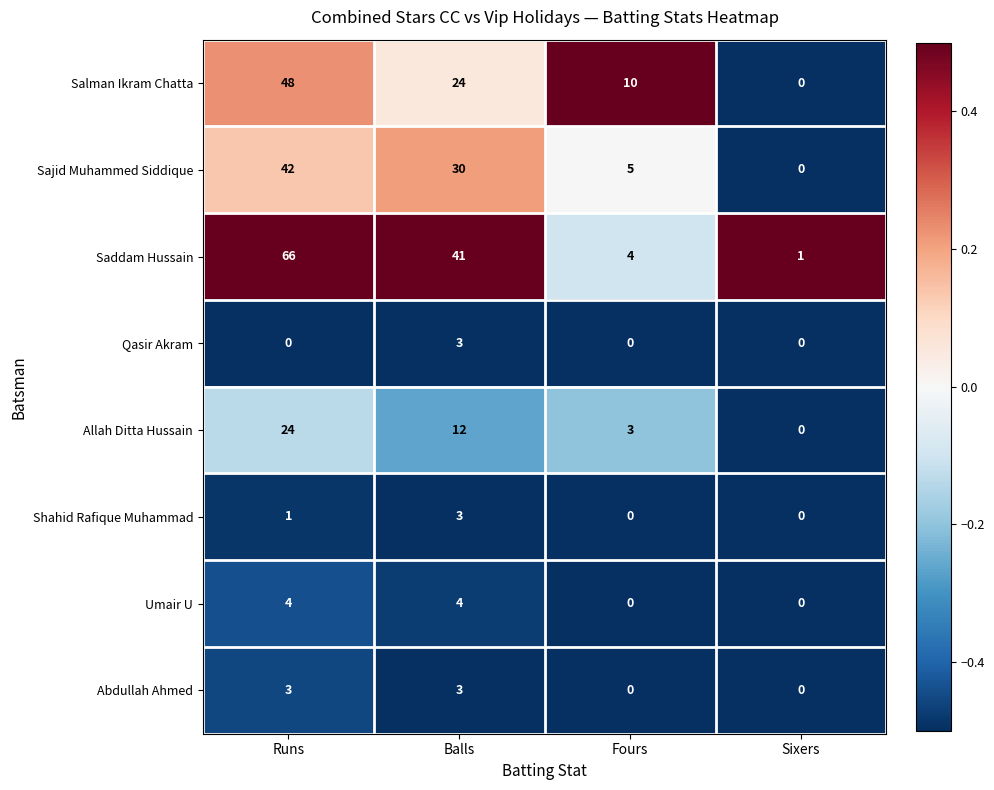

Which series changed the most between Balls and Sixers?

Saddam Hussain